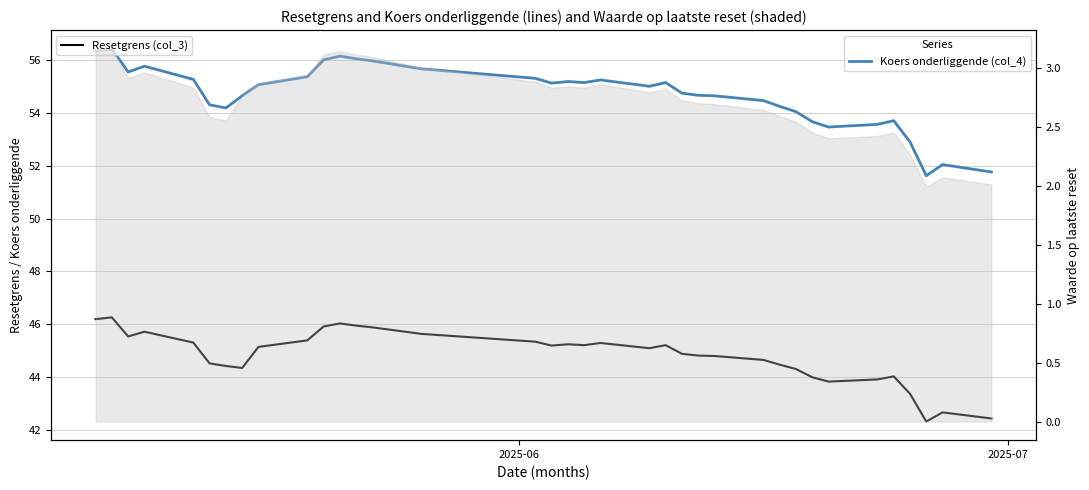

Does the chart have visible grid lines?

Yes